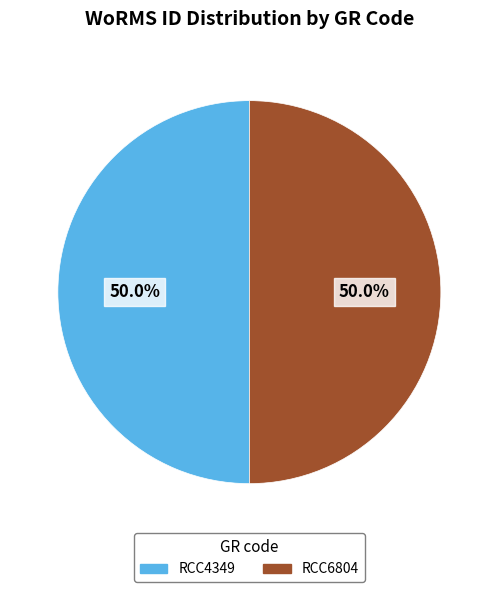

What portion of the pie excludes RCC6804?

50.0%